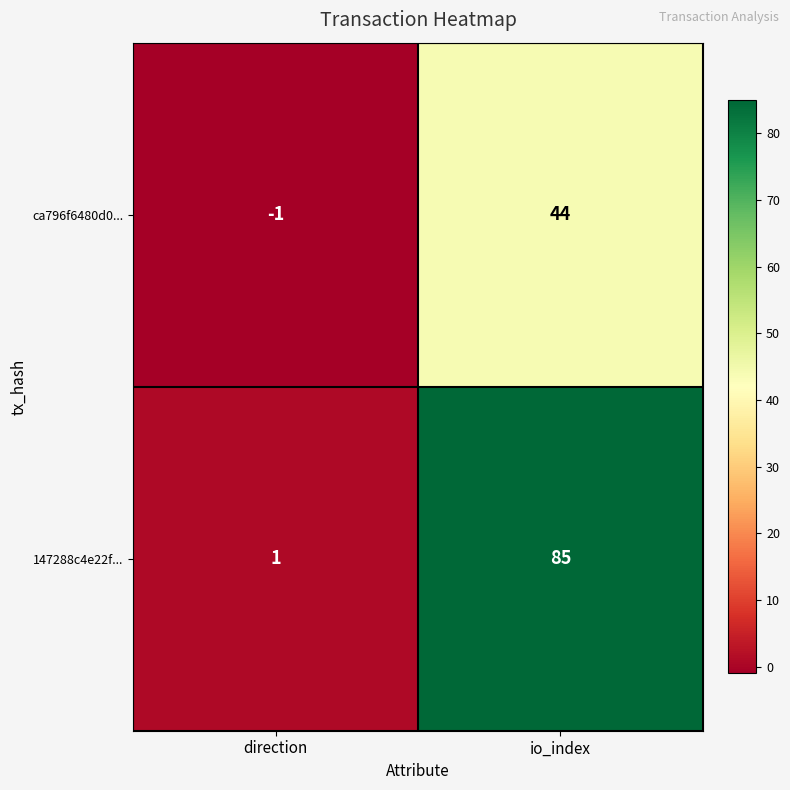

What is the spread (max minus min) of values at direction?

2